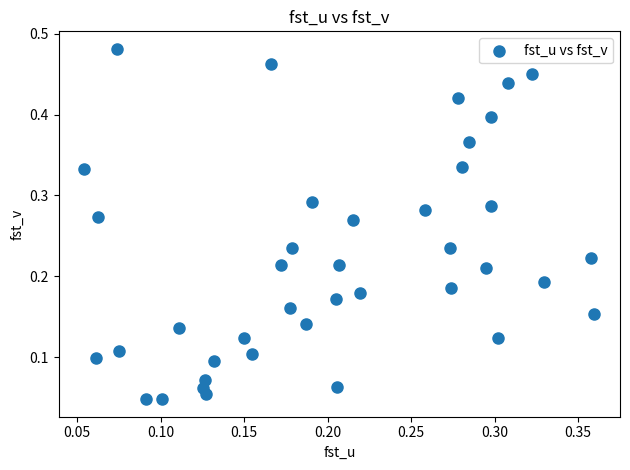

How many data points are displayed?

40